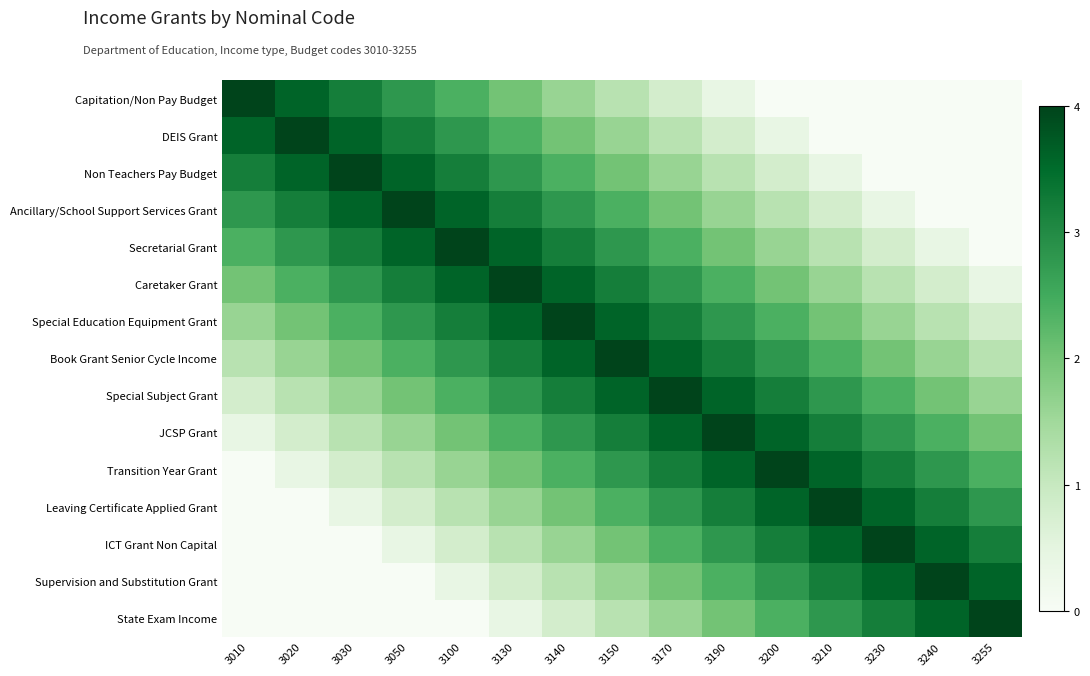

What is the total value across all series at 3230?

28.8